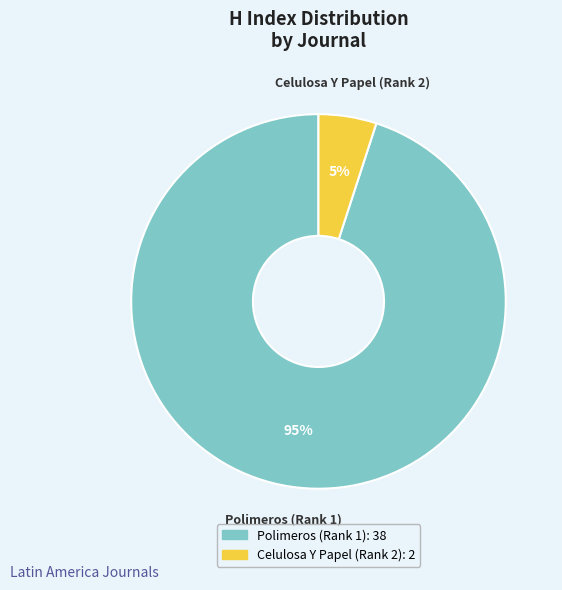

What is the smallest slice in the pie chart?

Celulosa Y Papel (Rank 2)